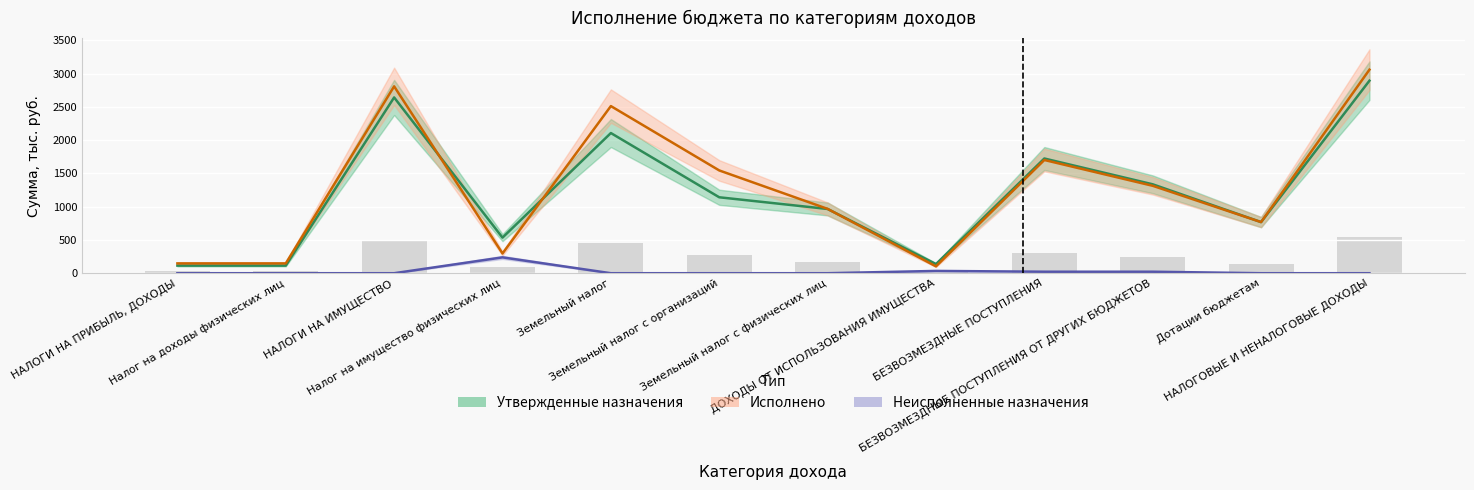

What is the label of the 2nd bar from the right?

Дотации бюджетам